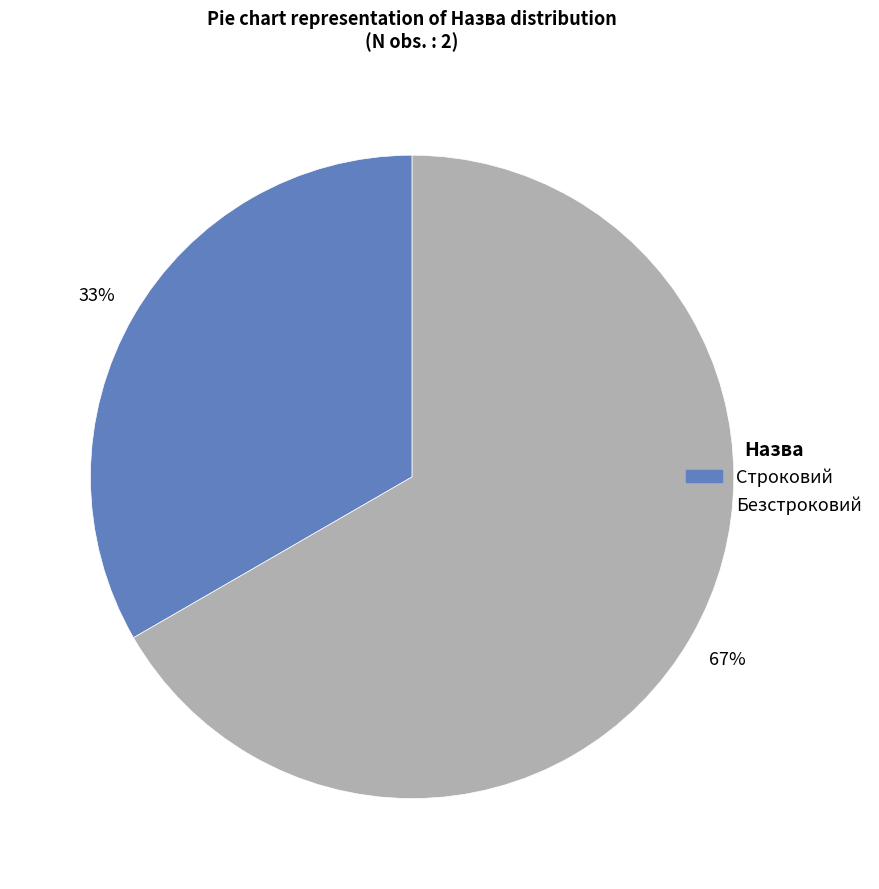

To the nearest percent, what is the average slice percentage?

50%